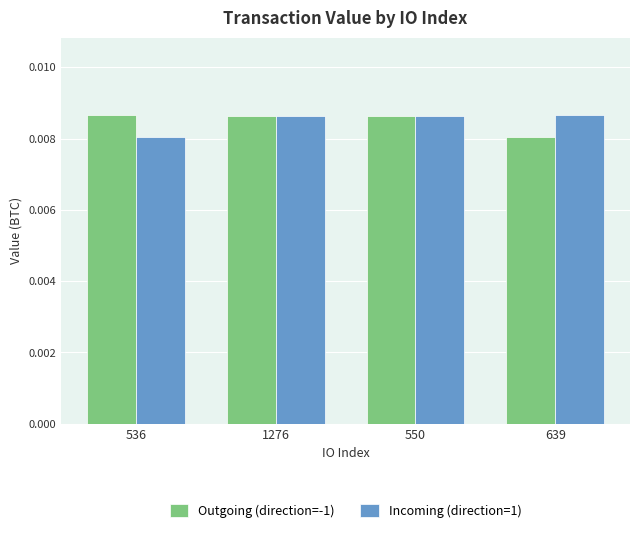

Which category has the lowest value in the Incoming (direction=1) series?

536